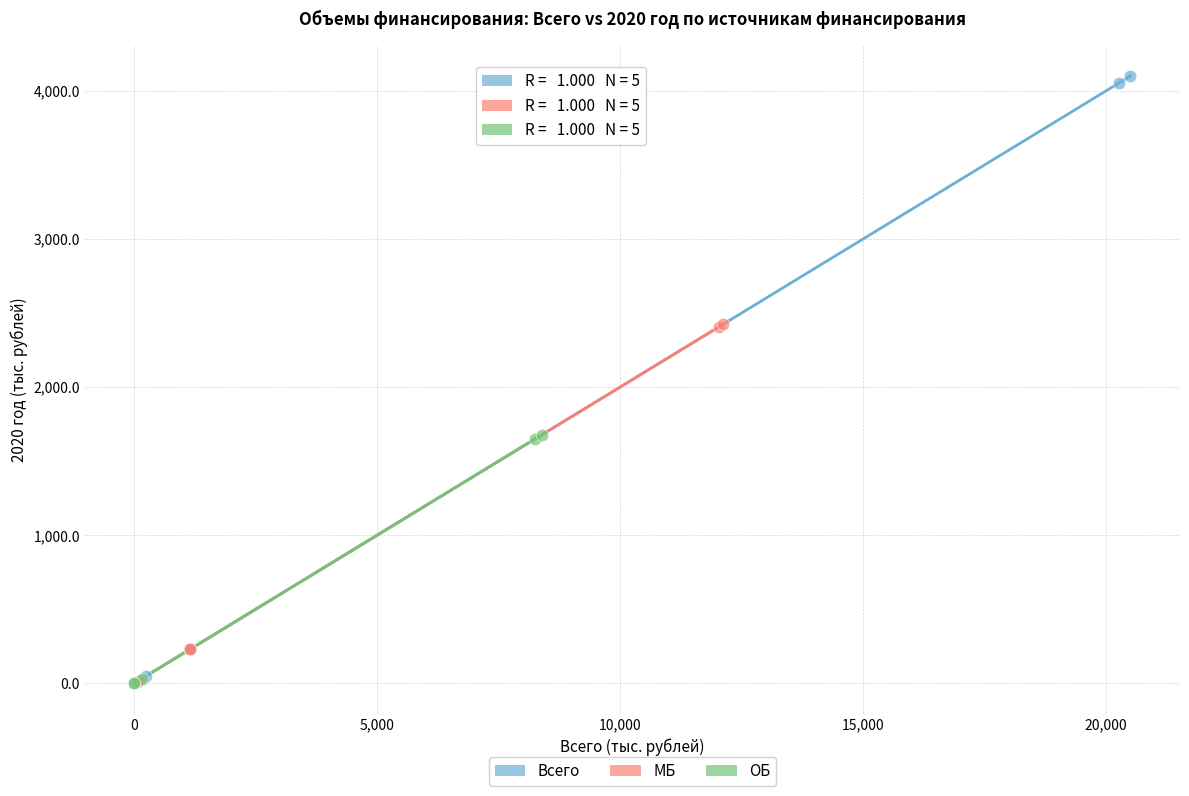

Which series has the widest spread of Y values?

Всего